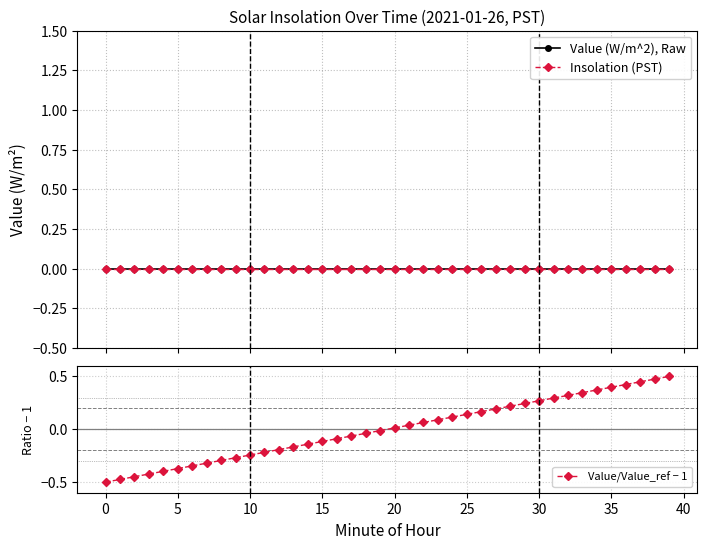

What is the maximum value shown in the chart?

0.5